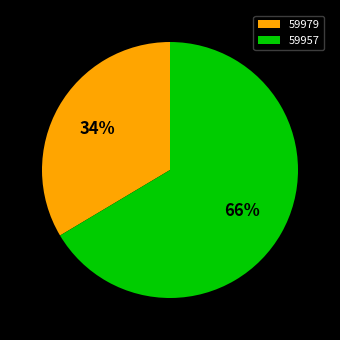

Which has a higher value, 59979 or 59957?

59957